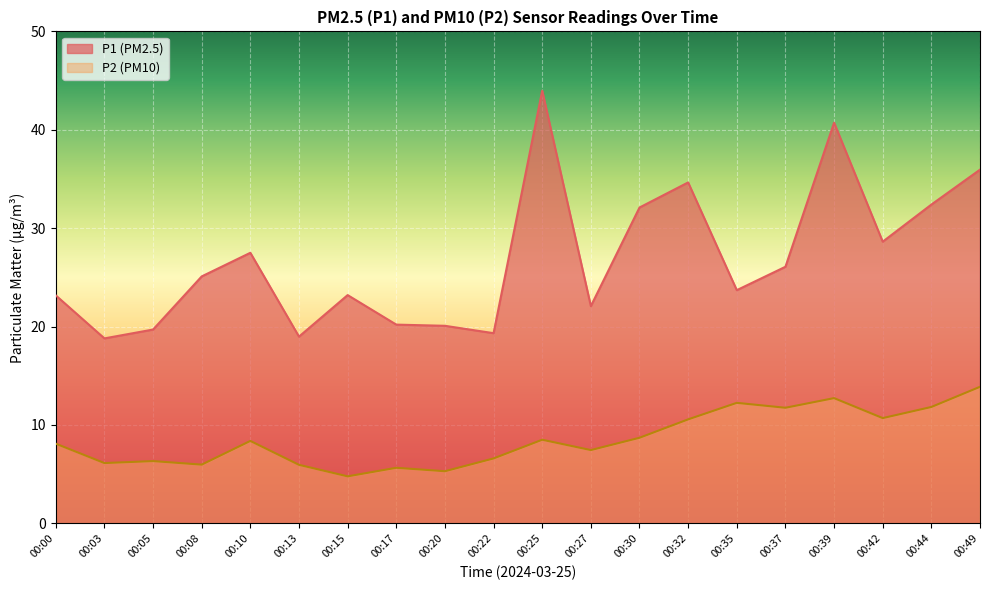

Which series has the largest range (max minus min)?

P1 (PM2.5)